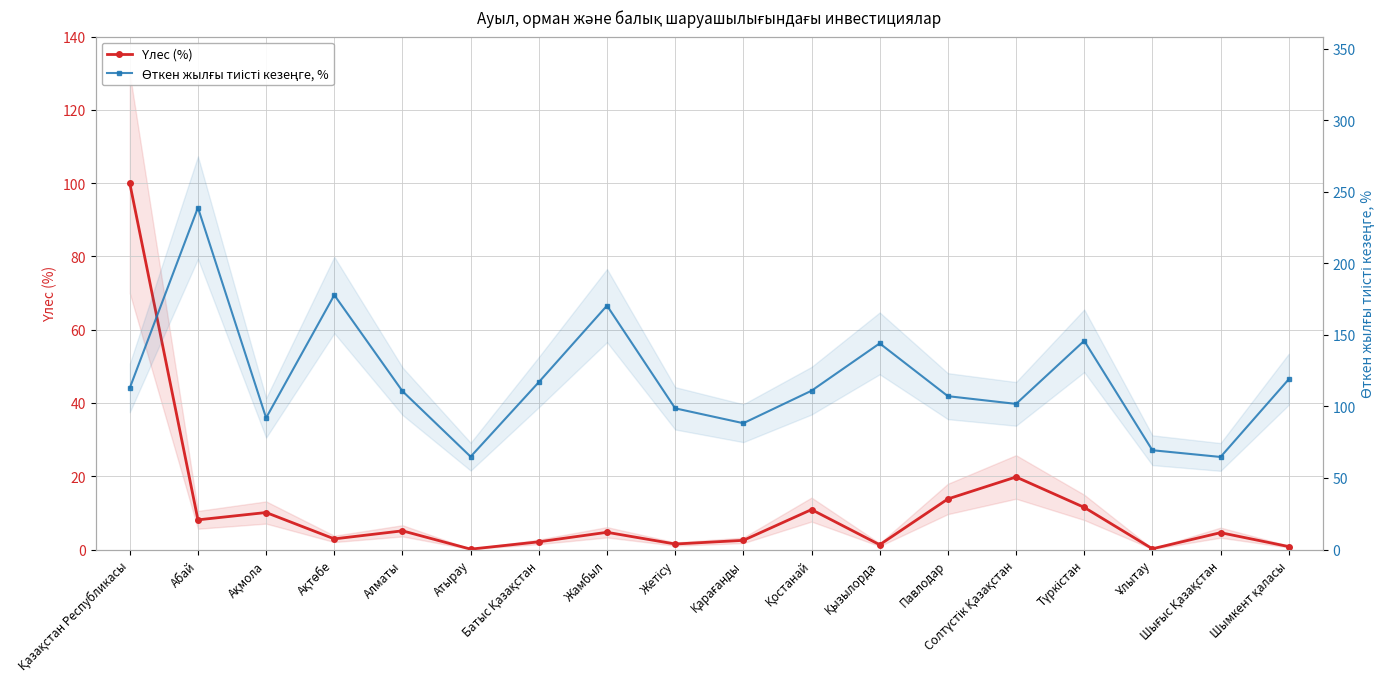

What is the sum of the Үлес (%) values at Ұлытау and Абай?

8.3